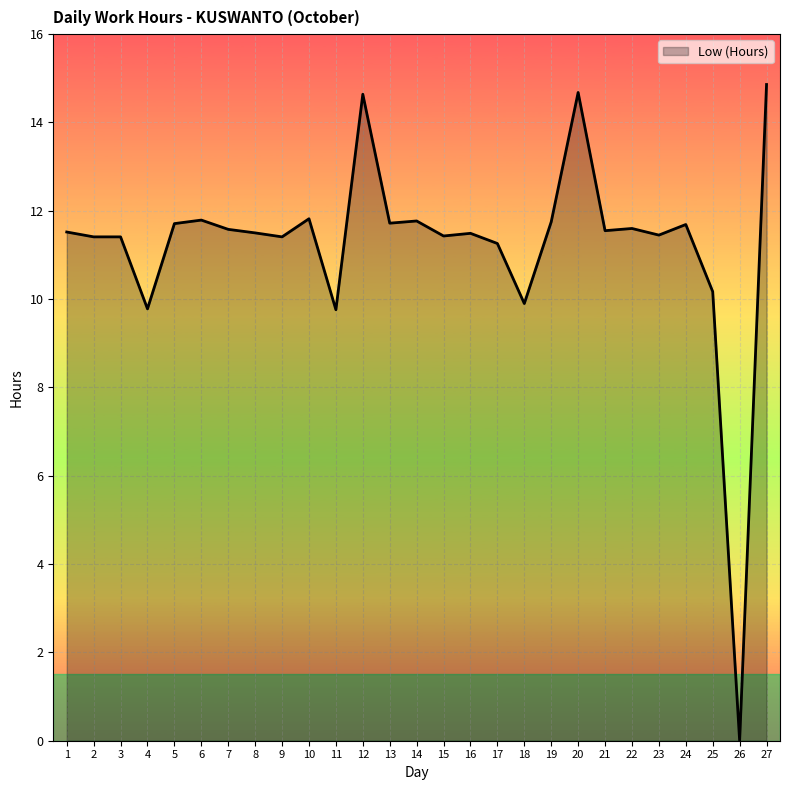

How many lines are shown in the chart?

1